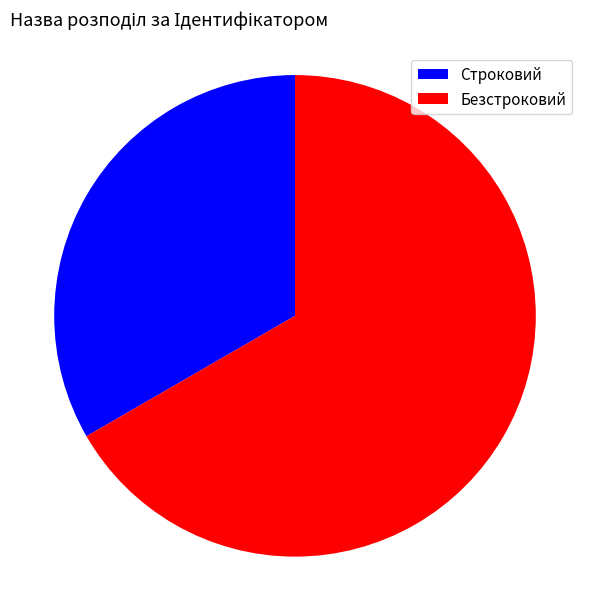

The Строковий slice represents 20% of the pie. True or false?

False